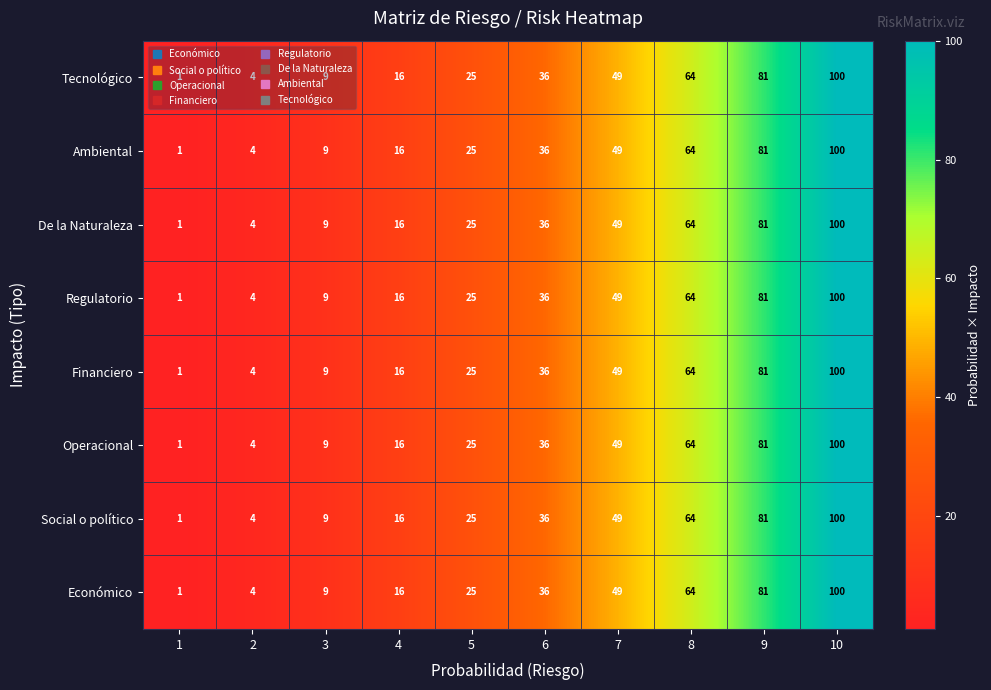

At how many categories does at least one series exceed 74?

2